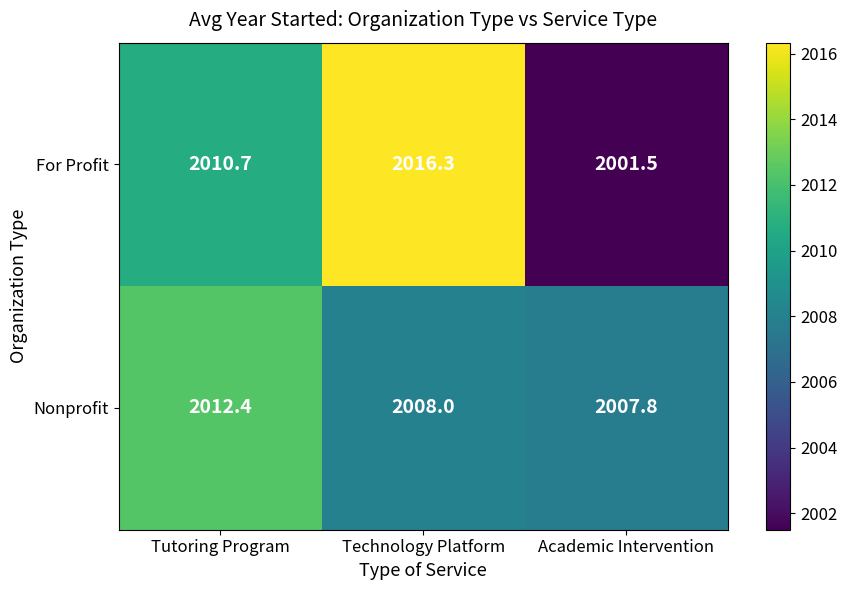

Reading left to right, transcribe all the data shown in this chart.

For Profit: 2010.7	2016.3	2001.5
Nonprofit: 2012.4	2008.0	2007.8